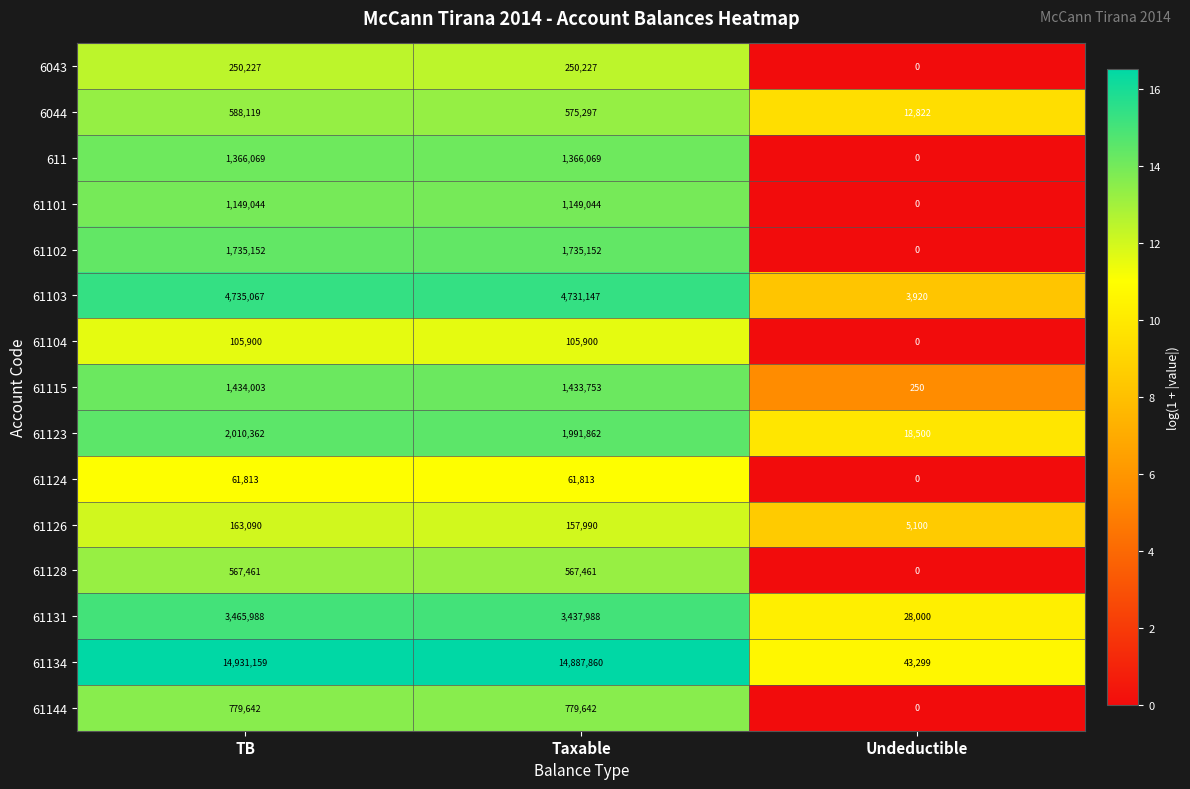

Which series has the largest range (max minus min)?

61134